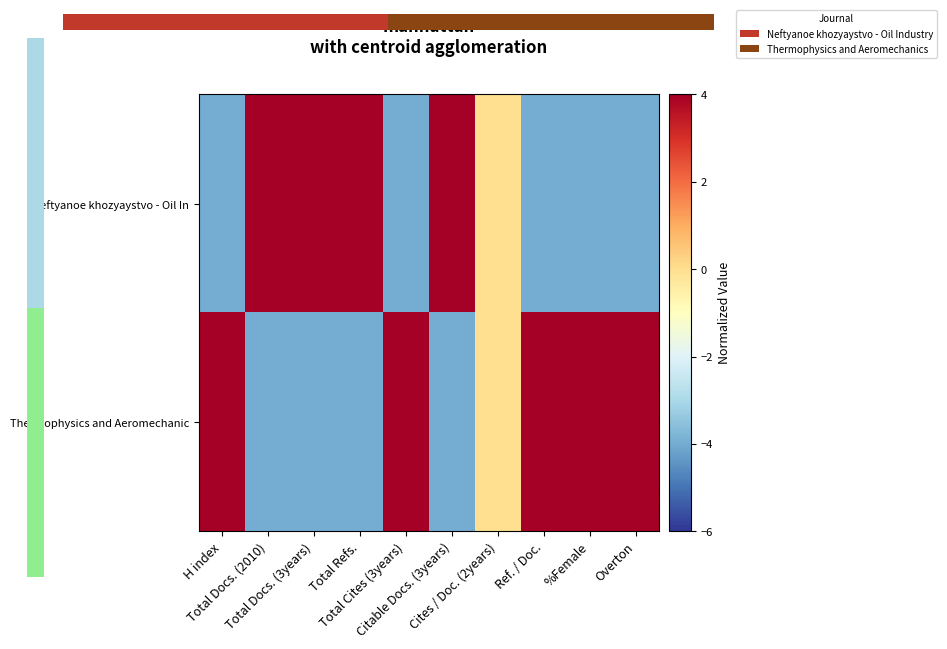

What is the highest value of the Thermophysics and Aeromechanic series?

4